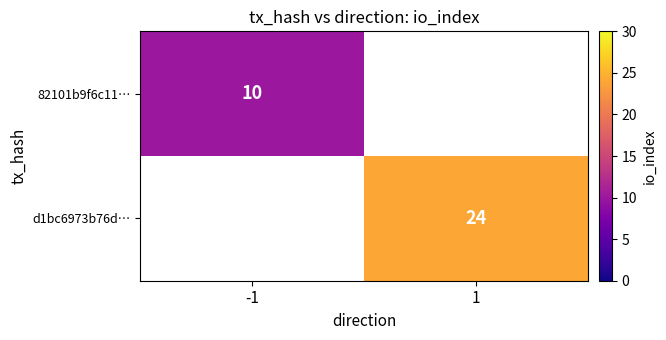

Is the value of 82101b9f6c11… at -1 greater than the value of d1bc6973b76d… at 1?

No